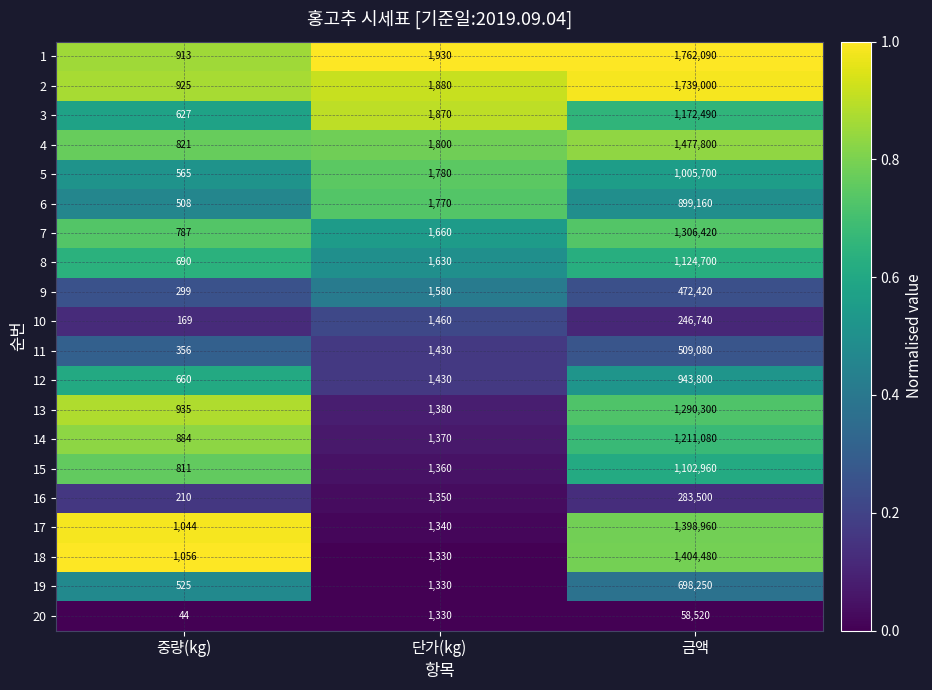

What is the spread (max minus min) of values at 단가(kg)?

600